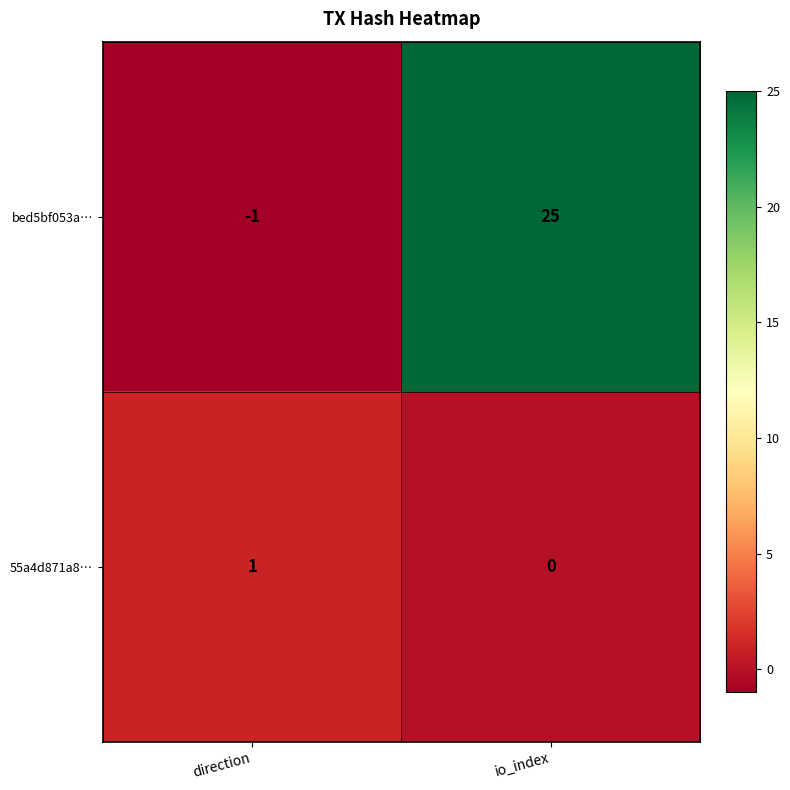

Which series has the largest total across all categories?

bed5bf053a…